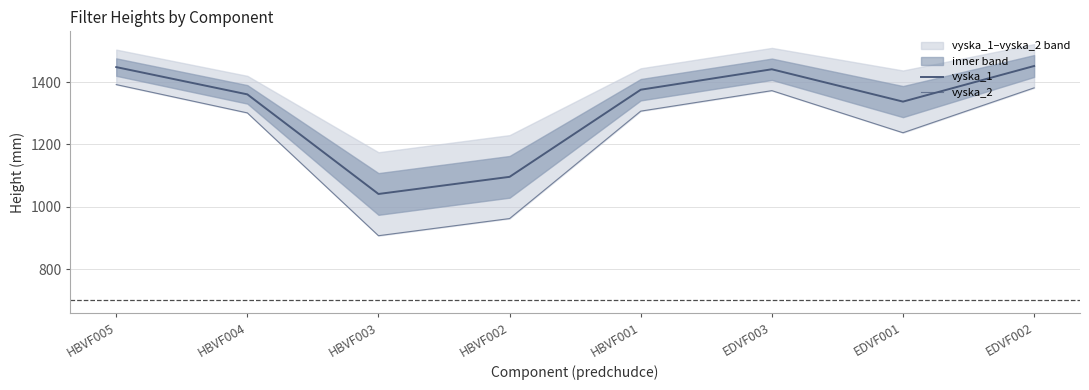

How many values in the vyska_1 series exceed 1375?

4